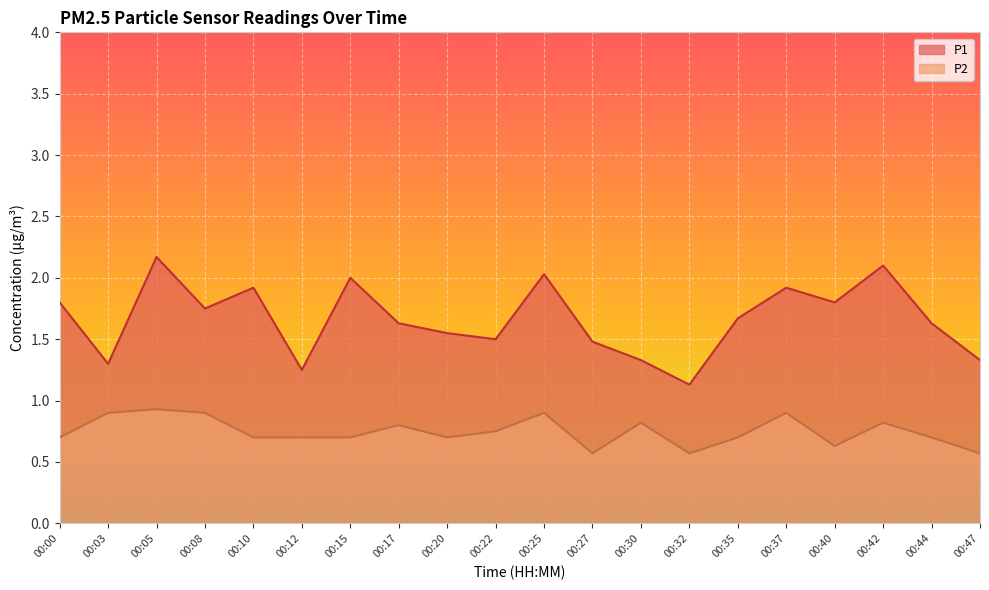

How many data points does each series have?

20